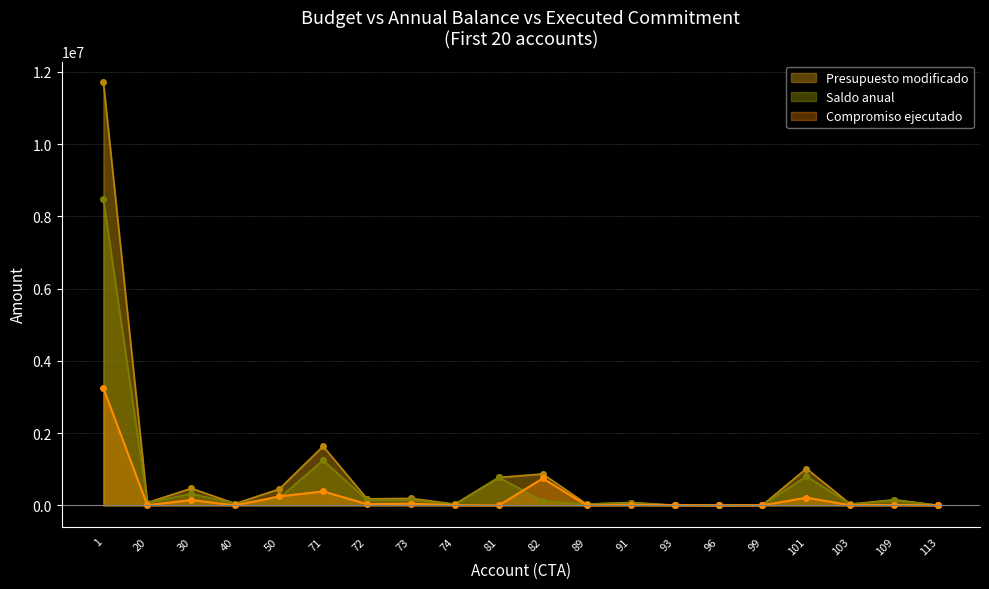

The Compromiso ejecutado series shows 0.0 at 89. True or false?

True